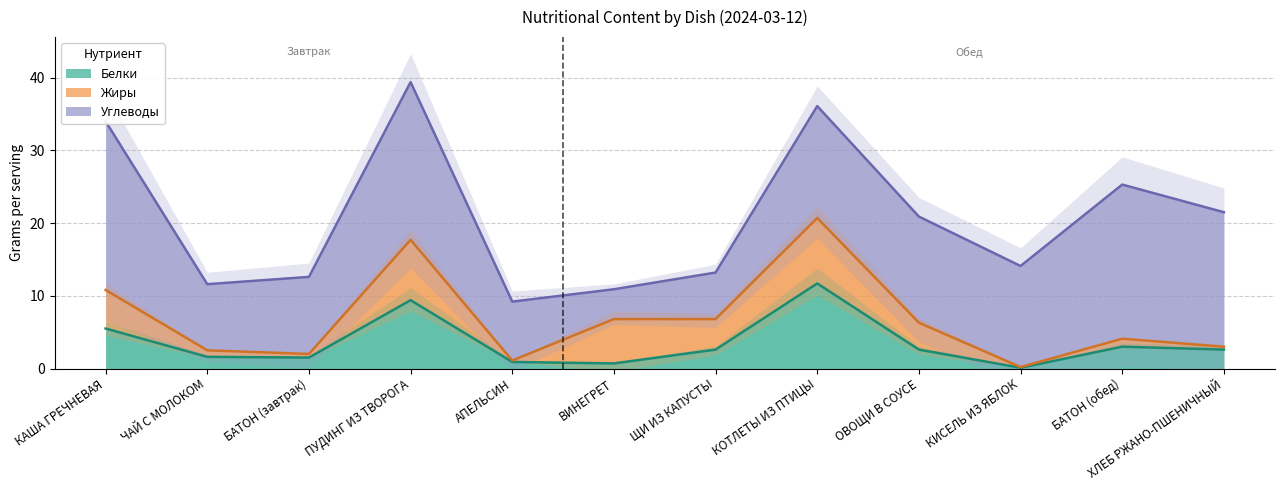

What is the label of the 8th point from the left?

КОТЛЕТЫ ИЗ ПТИЦЫ